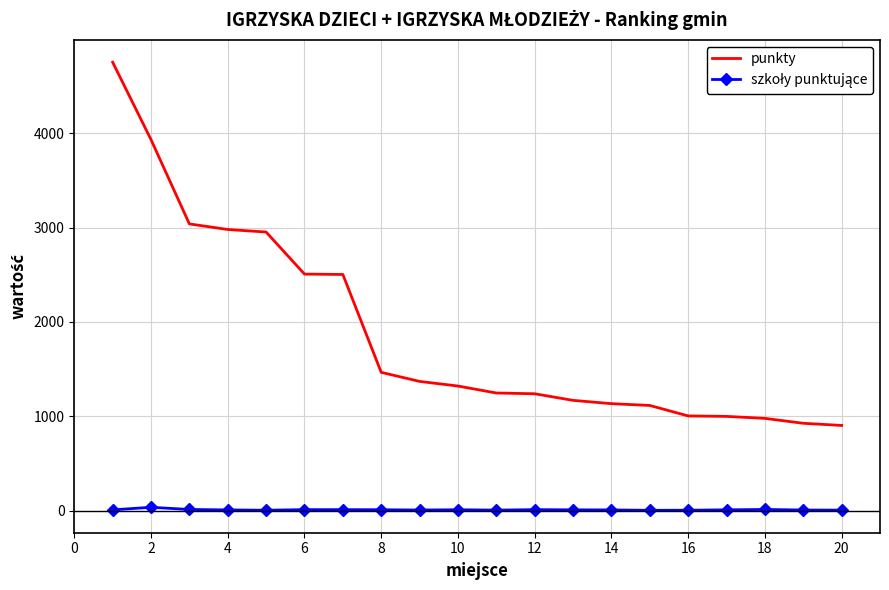

Which series has the largest range (max minus min)?

punkty